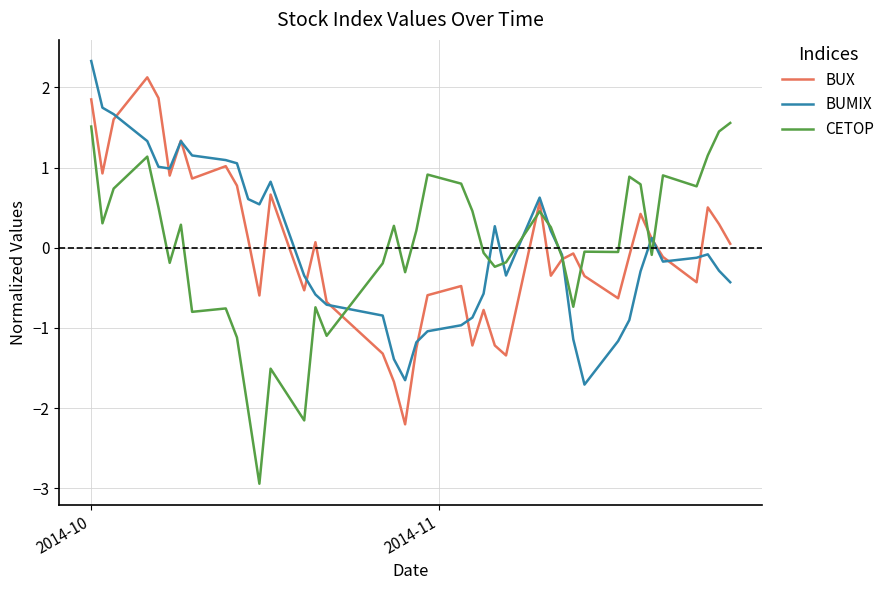

What is the lowest value of the BUMIX series?

-1.7